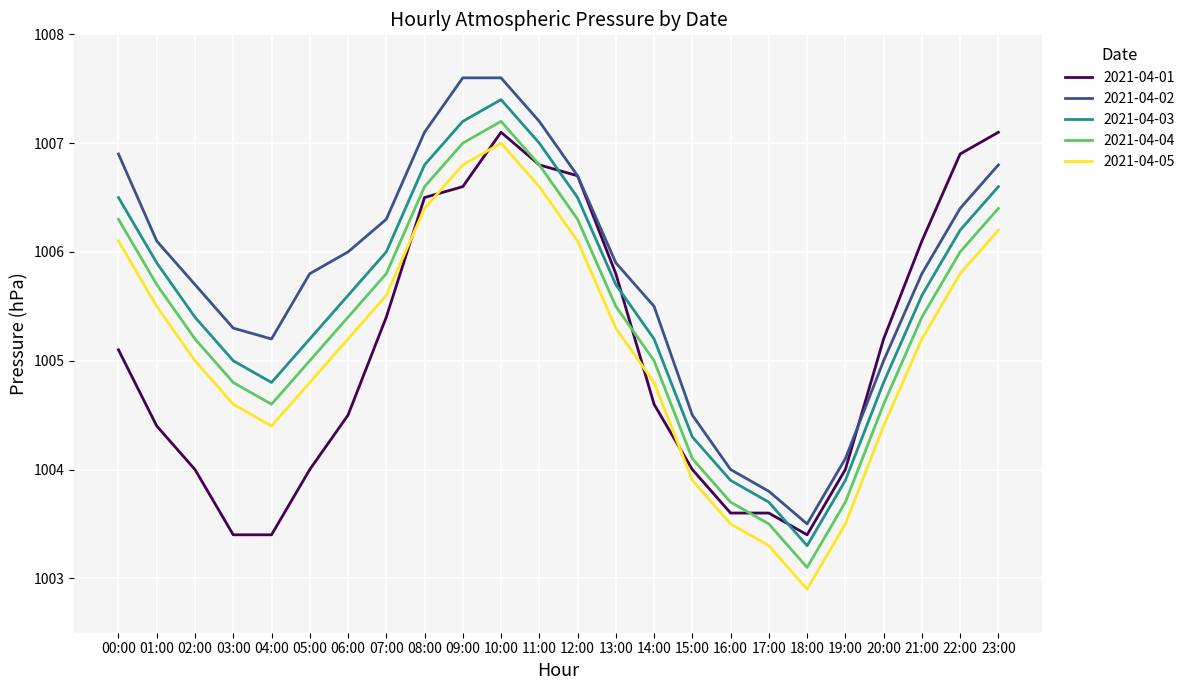

What is the minimum value shown in the chart?

1002.9